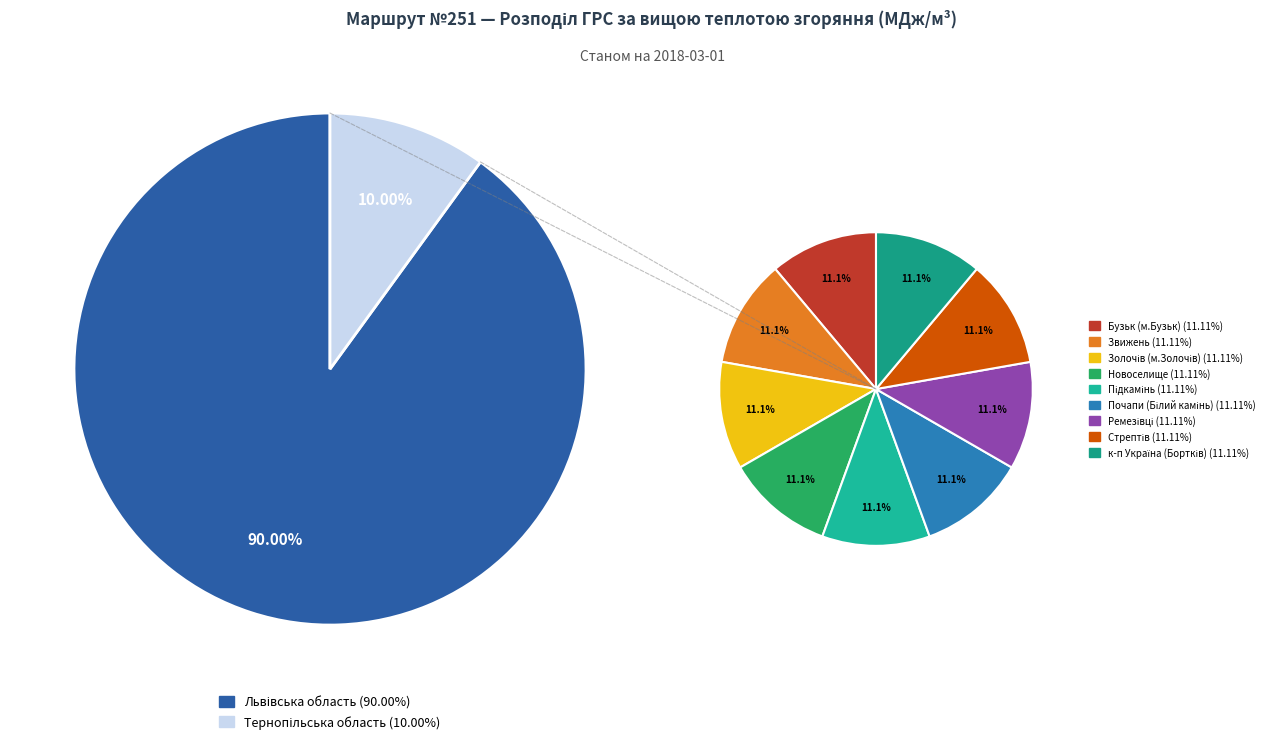

What percentage is the Ремезівці slice, to the nearest percent?

10%